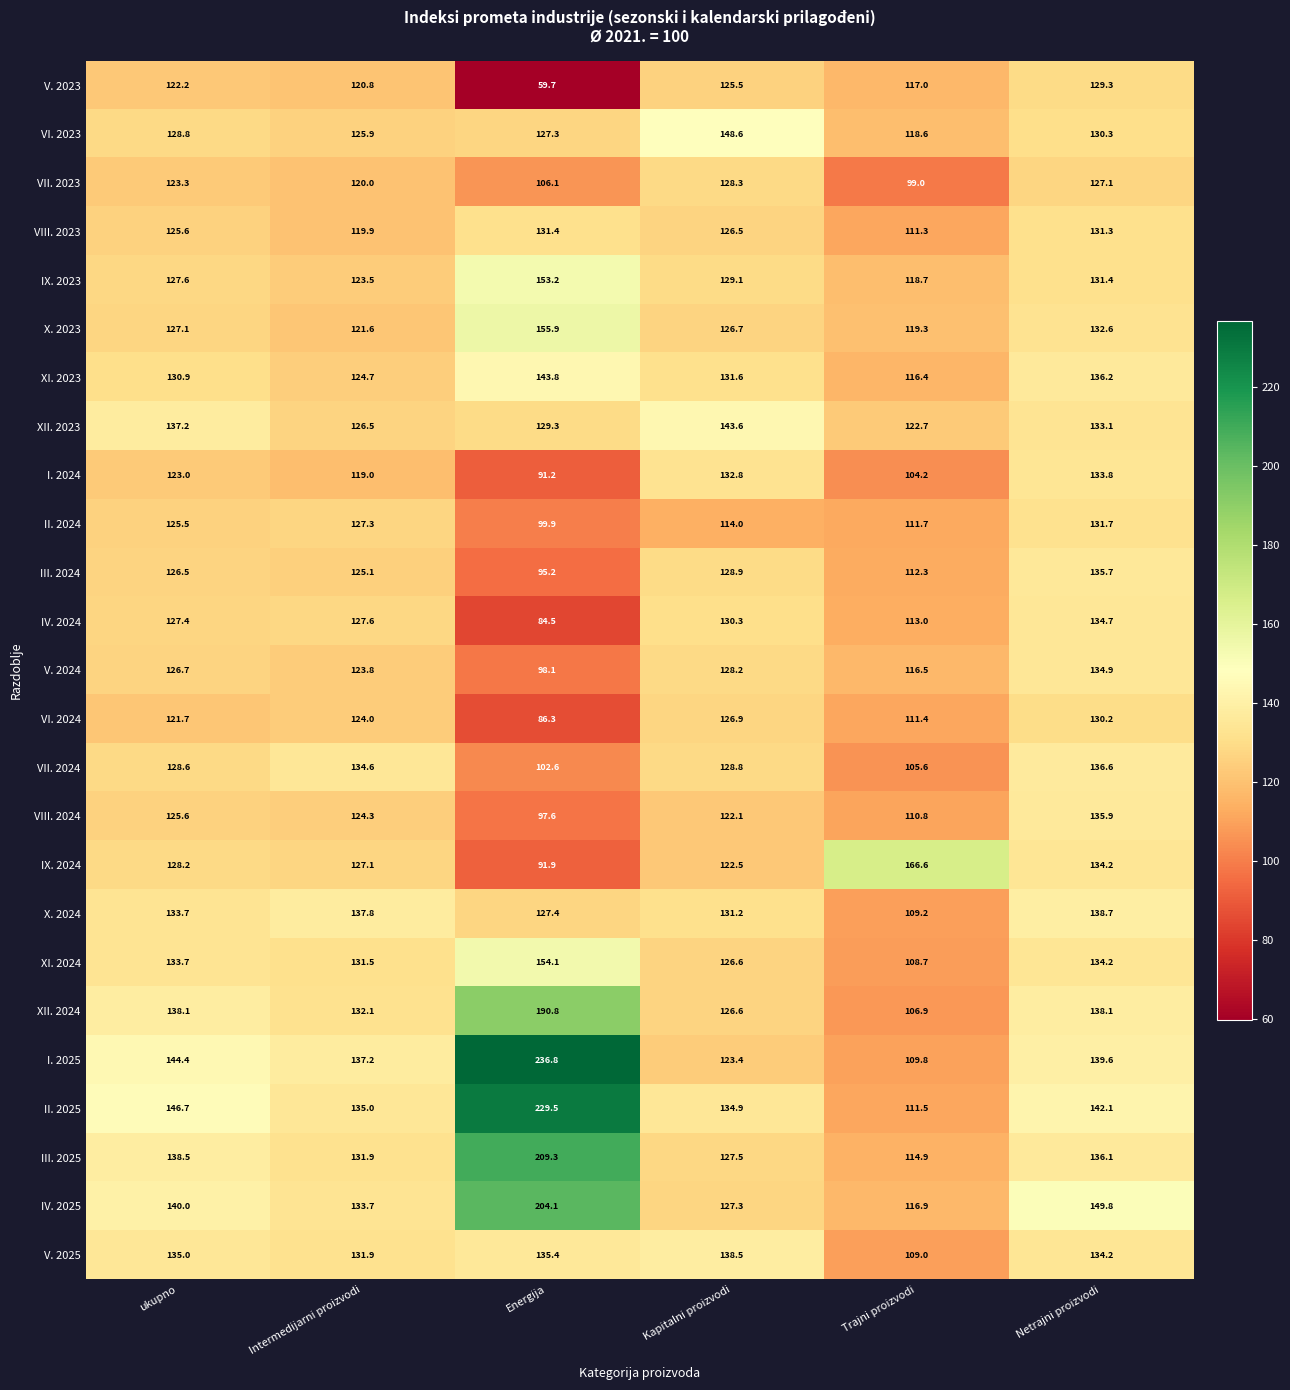

True or false: I. 2025 has a value of 137.0 at Energija.

False